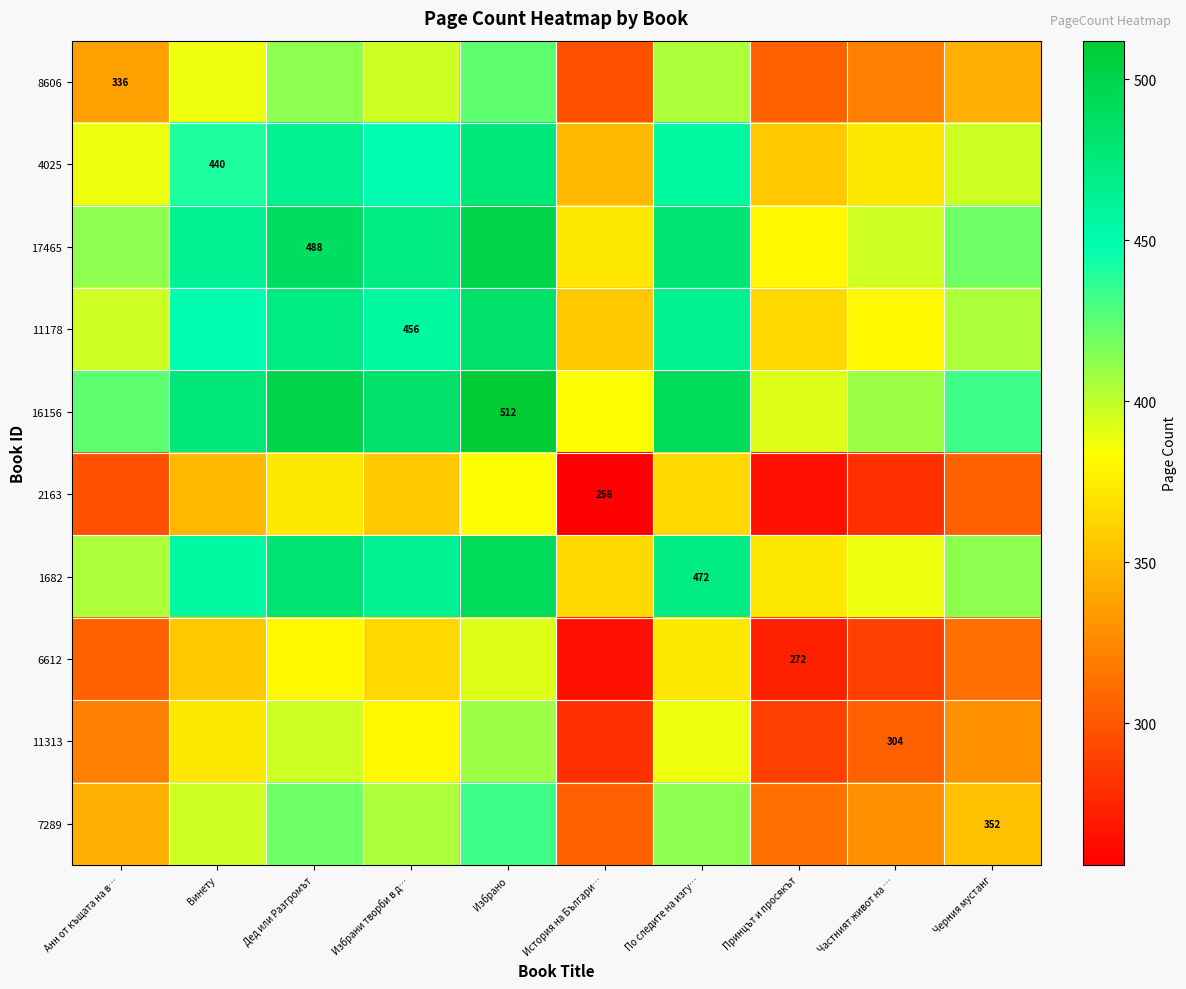

True or false: 17465 has a value of 488 at Дед или Разгромът.

True